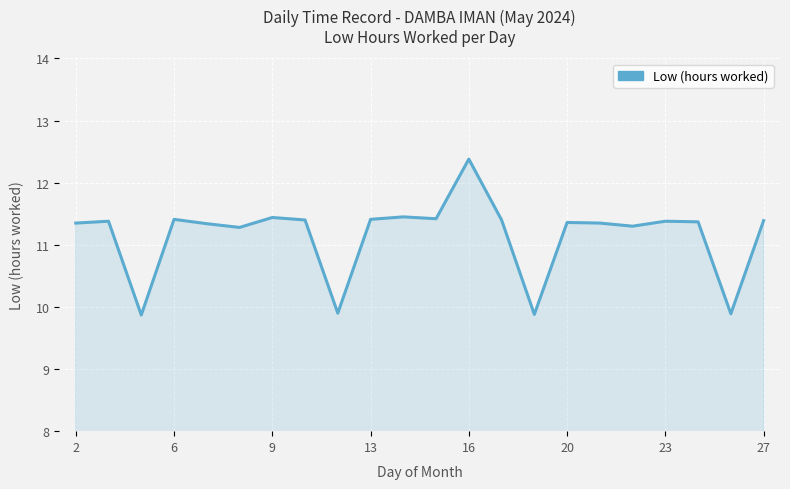

What is the difference between the second highest and minimum values?

1.6